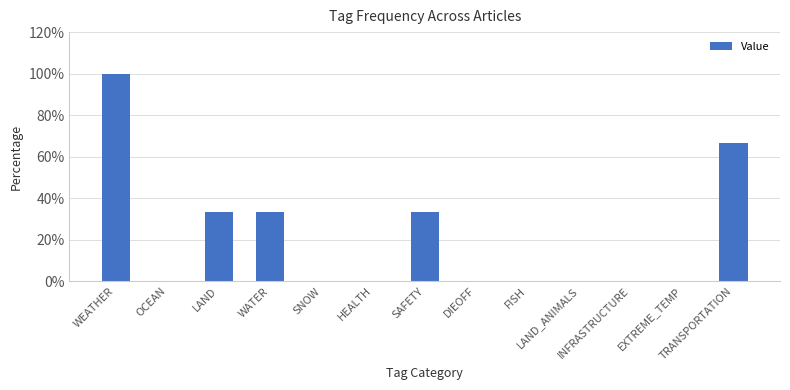

What is the change in value from LAND to LAND_ANIMALS?

-33.3